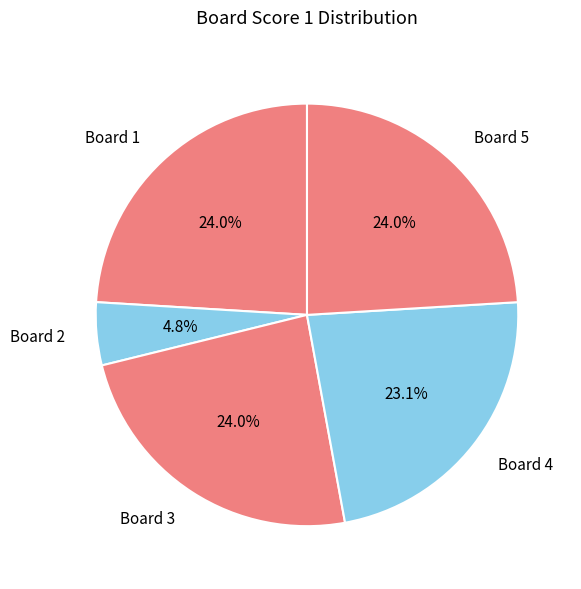

Does any single category account for the majority?

No